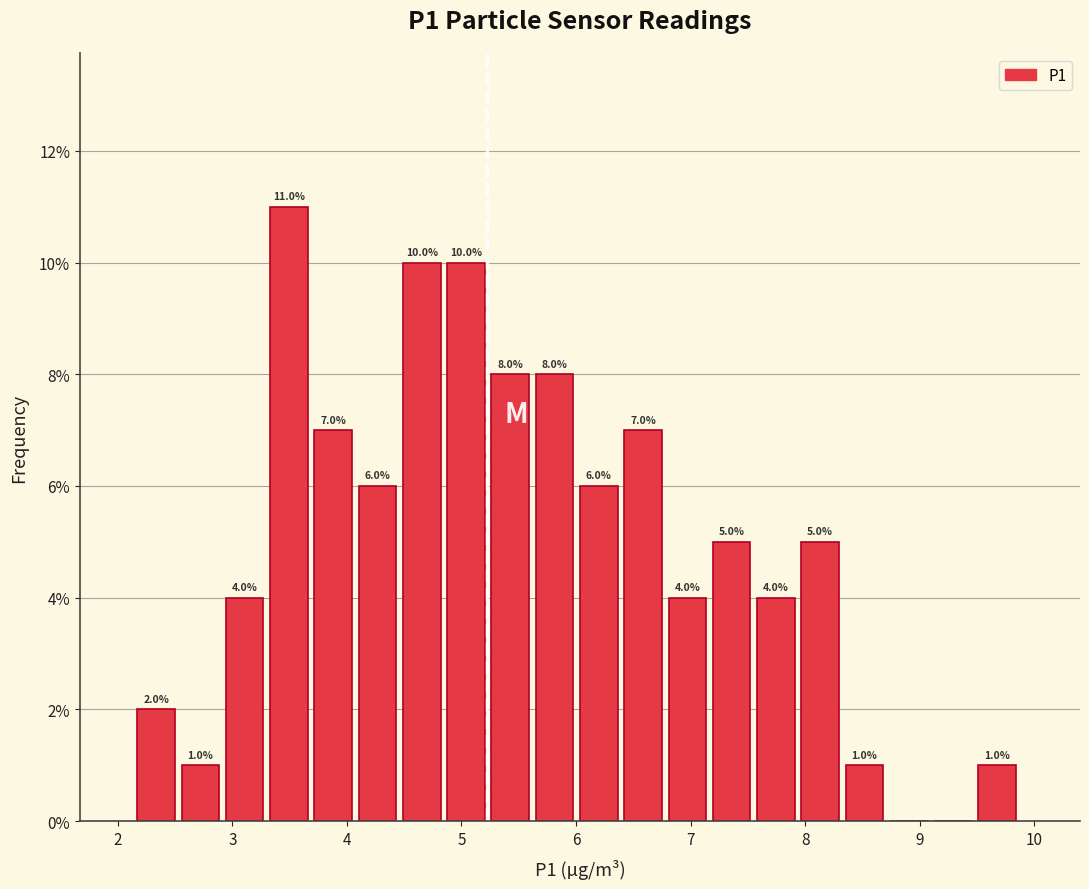

Read against the x-axis, roughly where is the centre of the tallest bar?

3.5